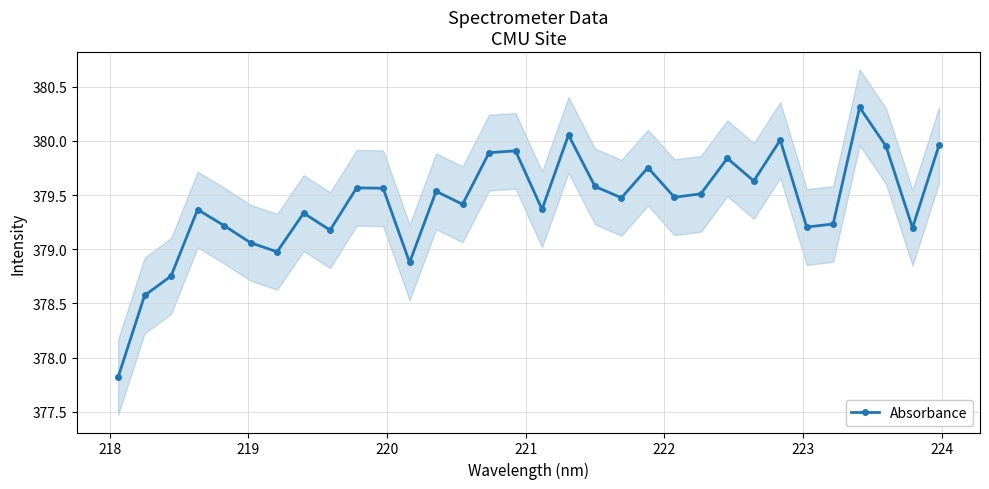

What is the average value?

379.4